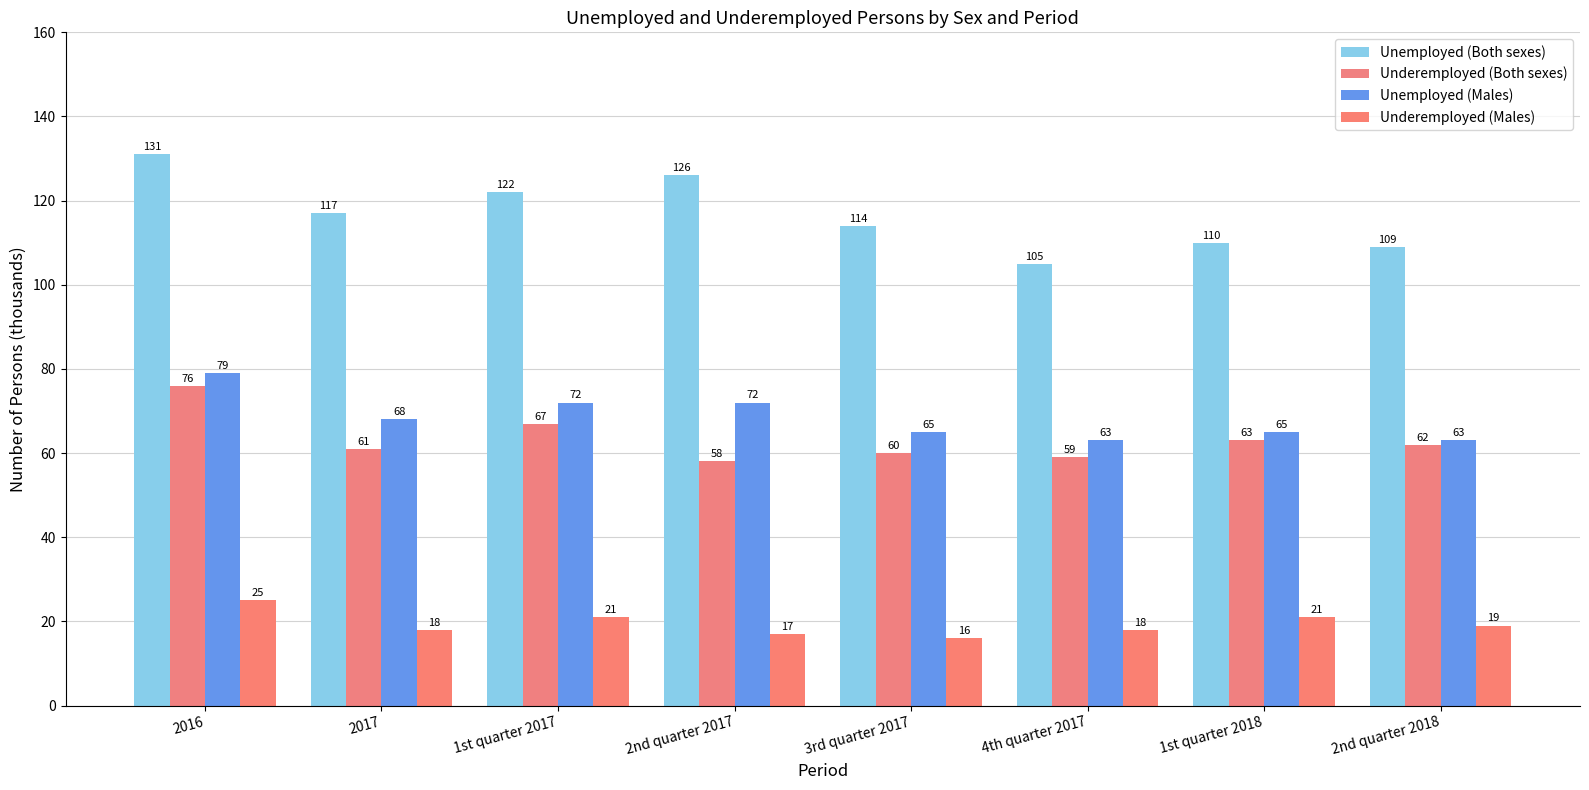

What are all the series names shown in the legend?

Unemployed (Both sexes), Underemployed (Both sexes), Unemployed (Males), Underemployed (Males)